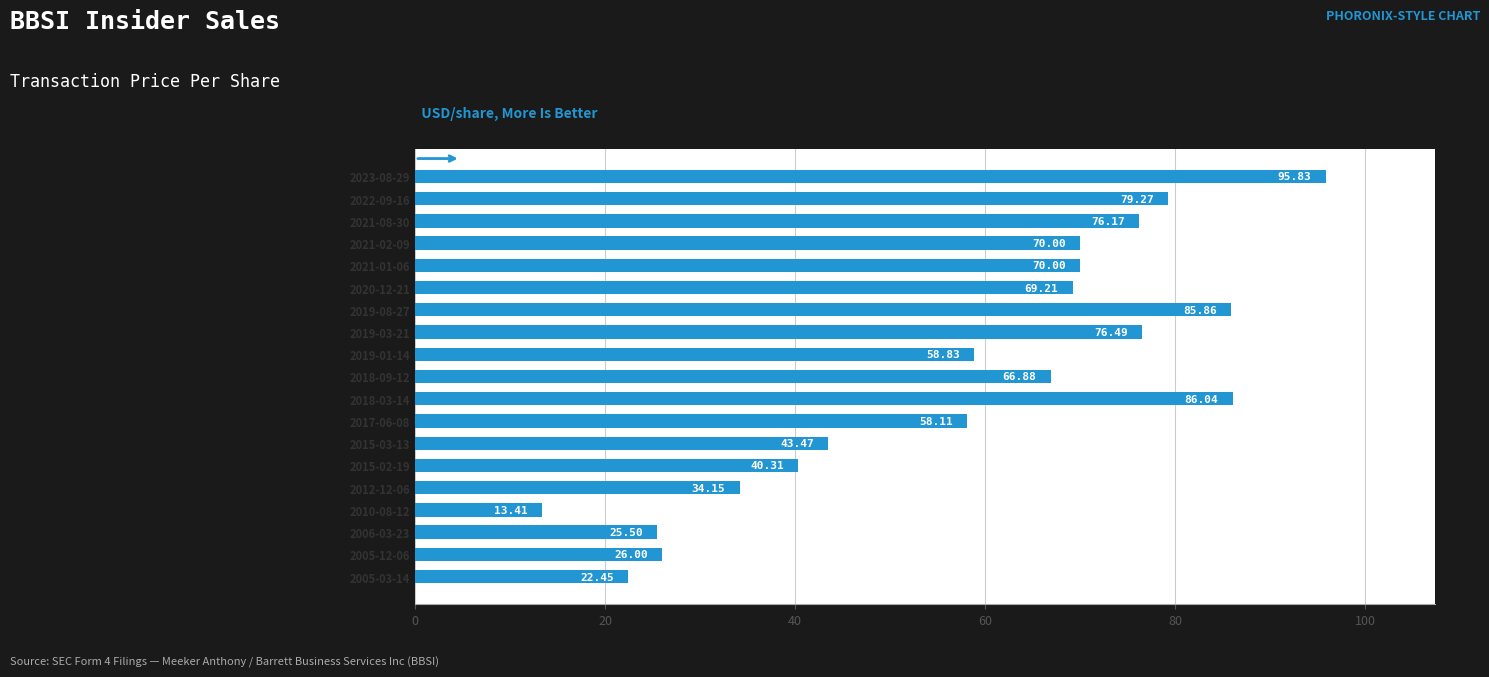

What is the difference between the maximum and second lowest values?

73.4